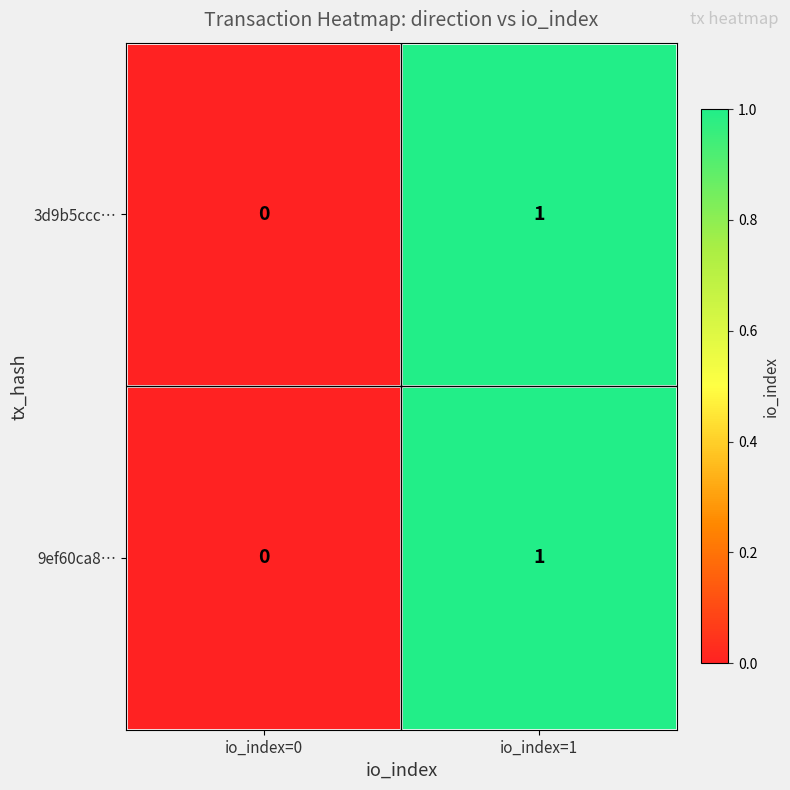

Reading right to left, transcribe all the data shown in this chart.

3d9b5ccc…: io_index=1=1	io_index=0=0
9ef60ca8…: io_index=1=1	io_index=0=0